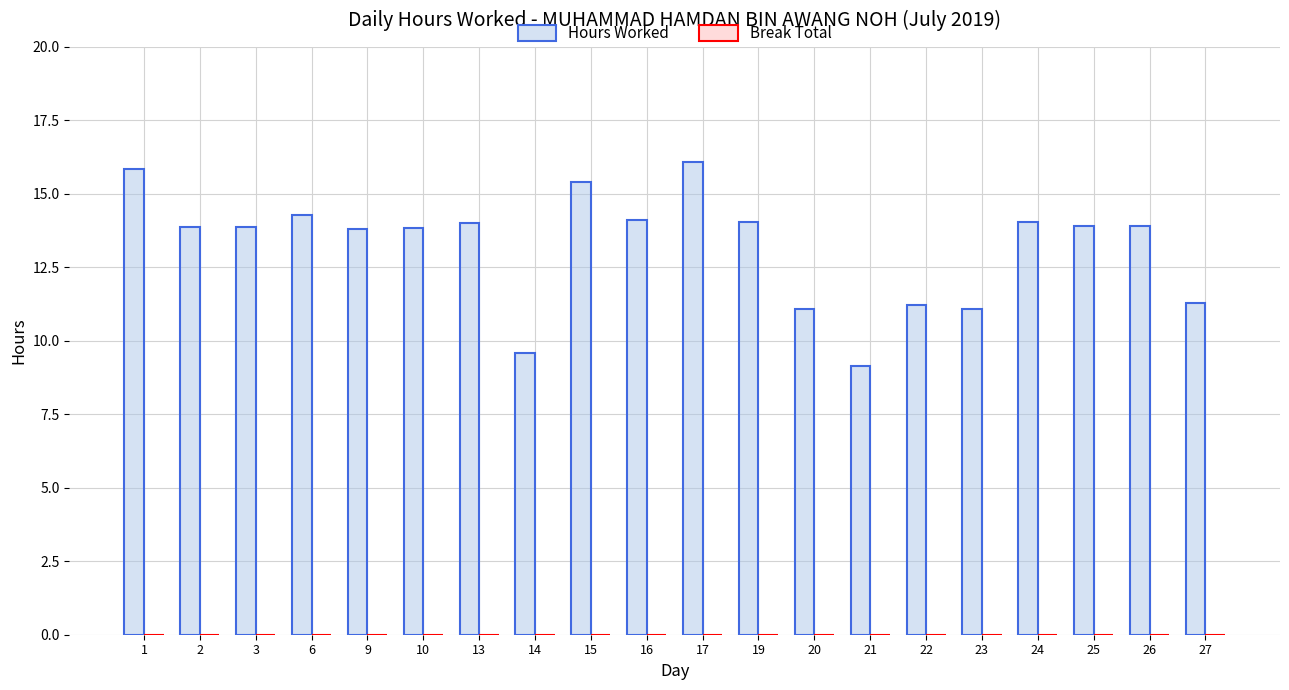

What value does the data have at 10?

13.8